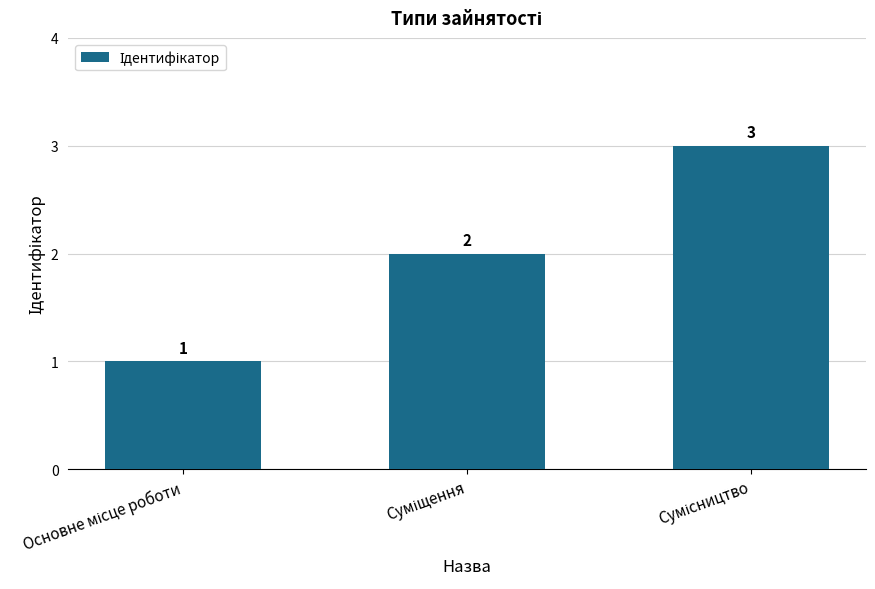

Does the chart contain any negative values?

No